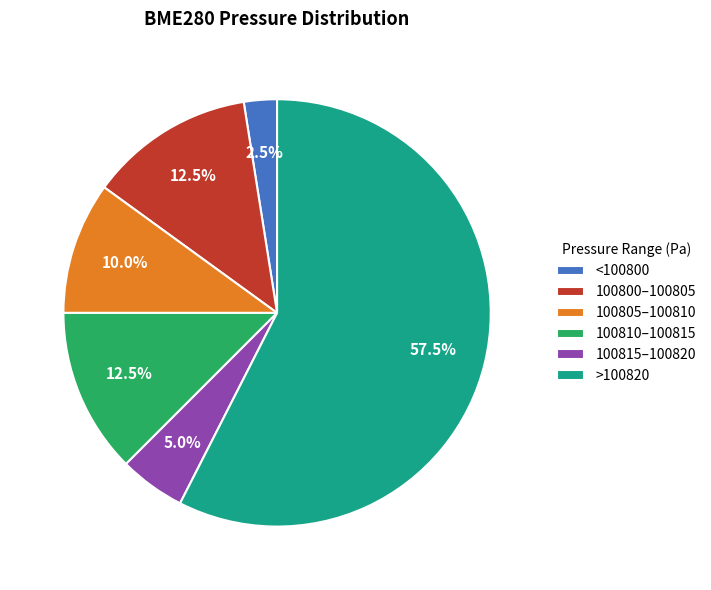

Which slice is the smallest?

<100800